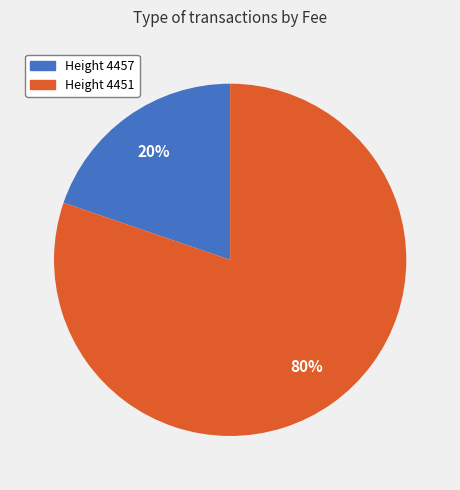

To the nearest percent, what is the average slice percentage?

50%